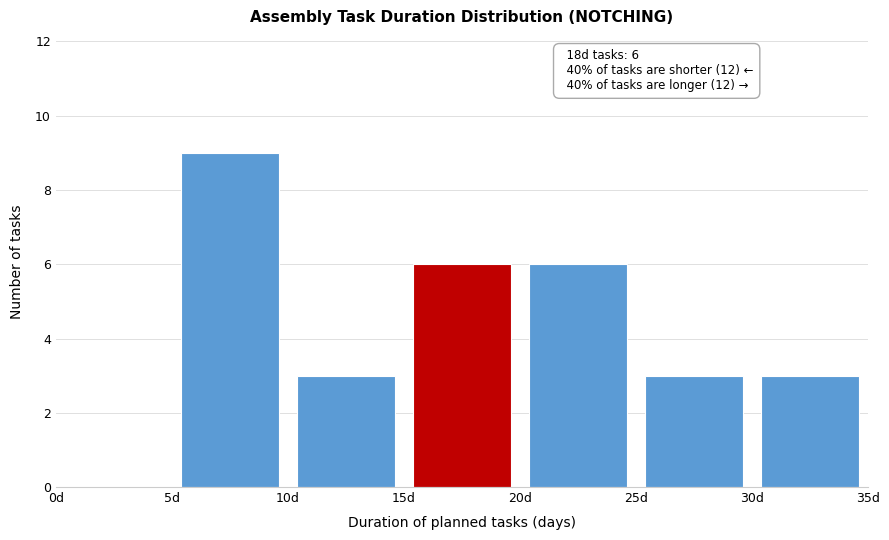

Which range on the x-axis has the tallest bar?

5 to 10